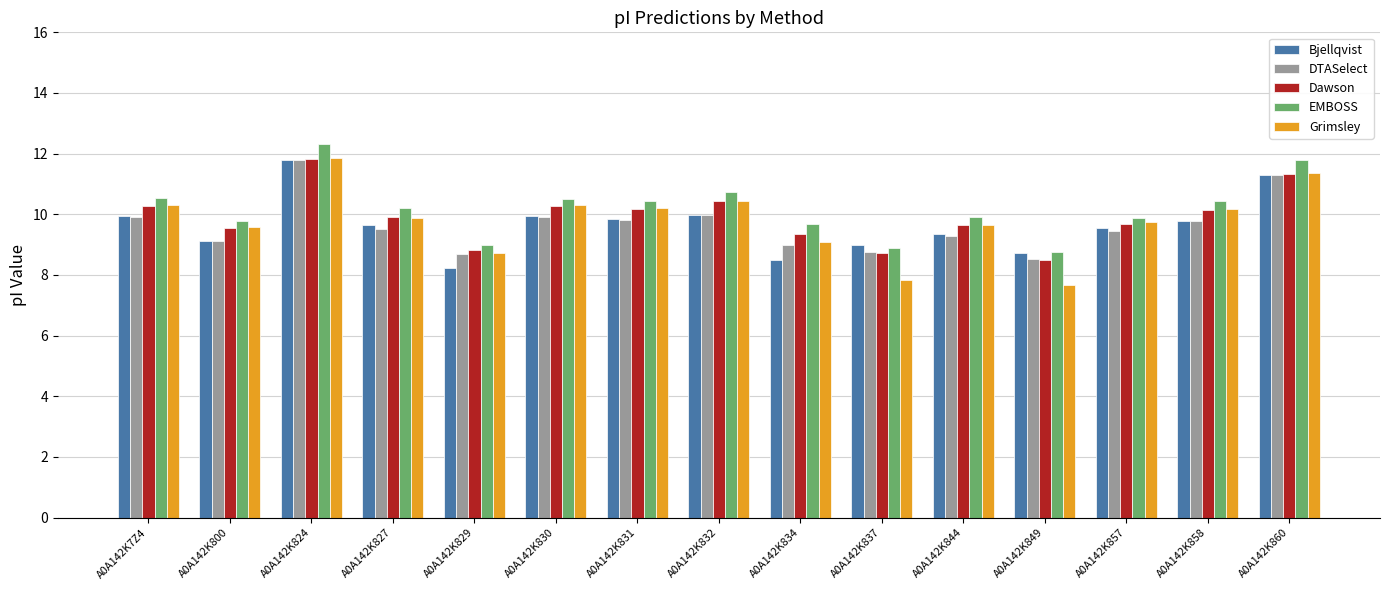

What value does the EMBOSS series have at A0A142K849?

8.7